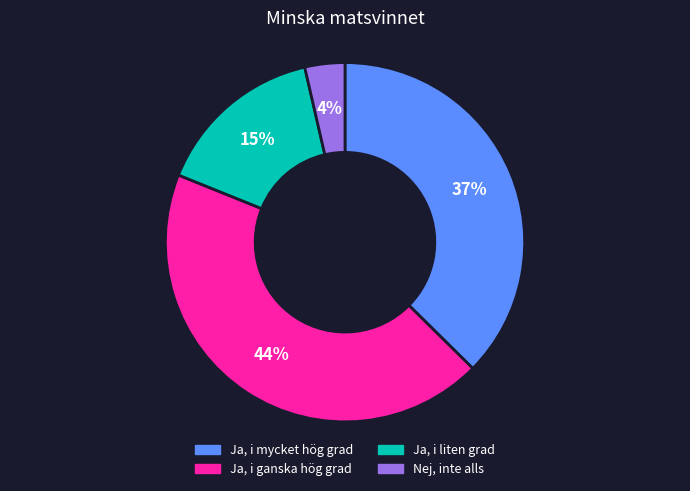

What percentage is the Ja, i ganska hög grad slice, to the nearest percent?

44%